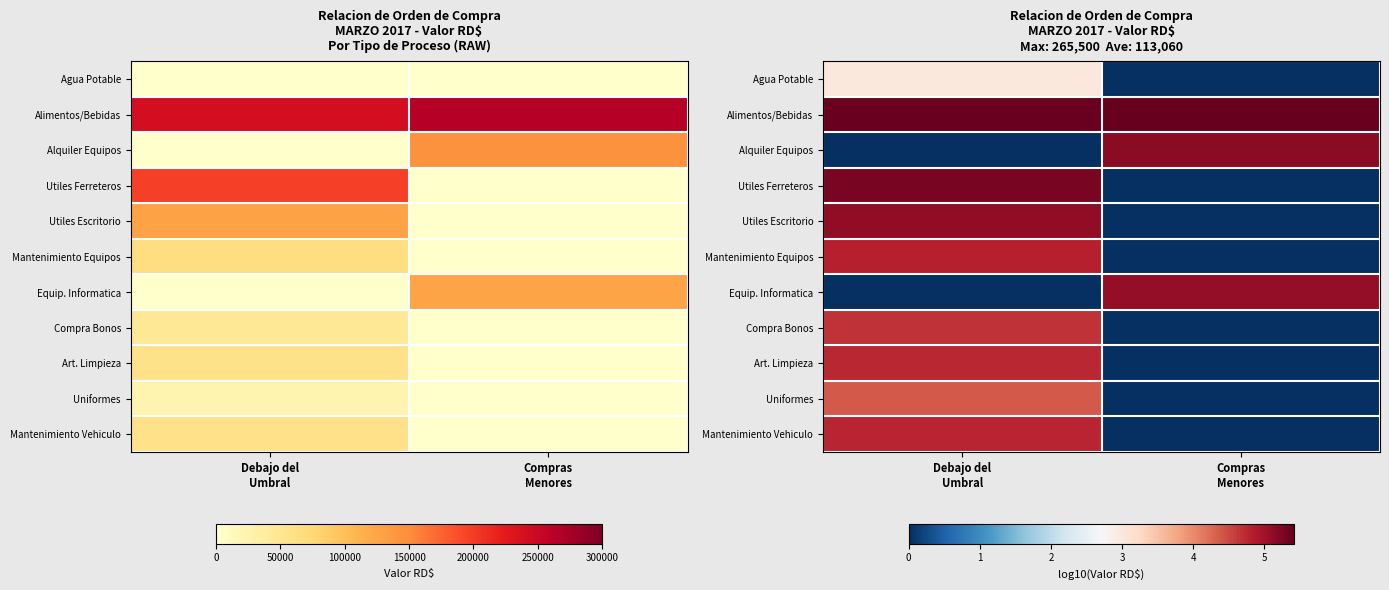

Is it true that Agua Potable equals 3.0 at Debajo del Umbral?

True